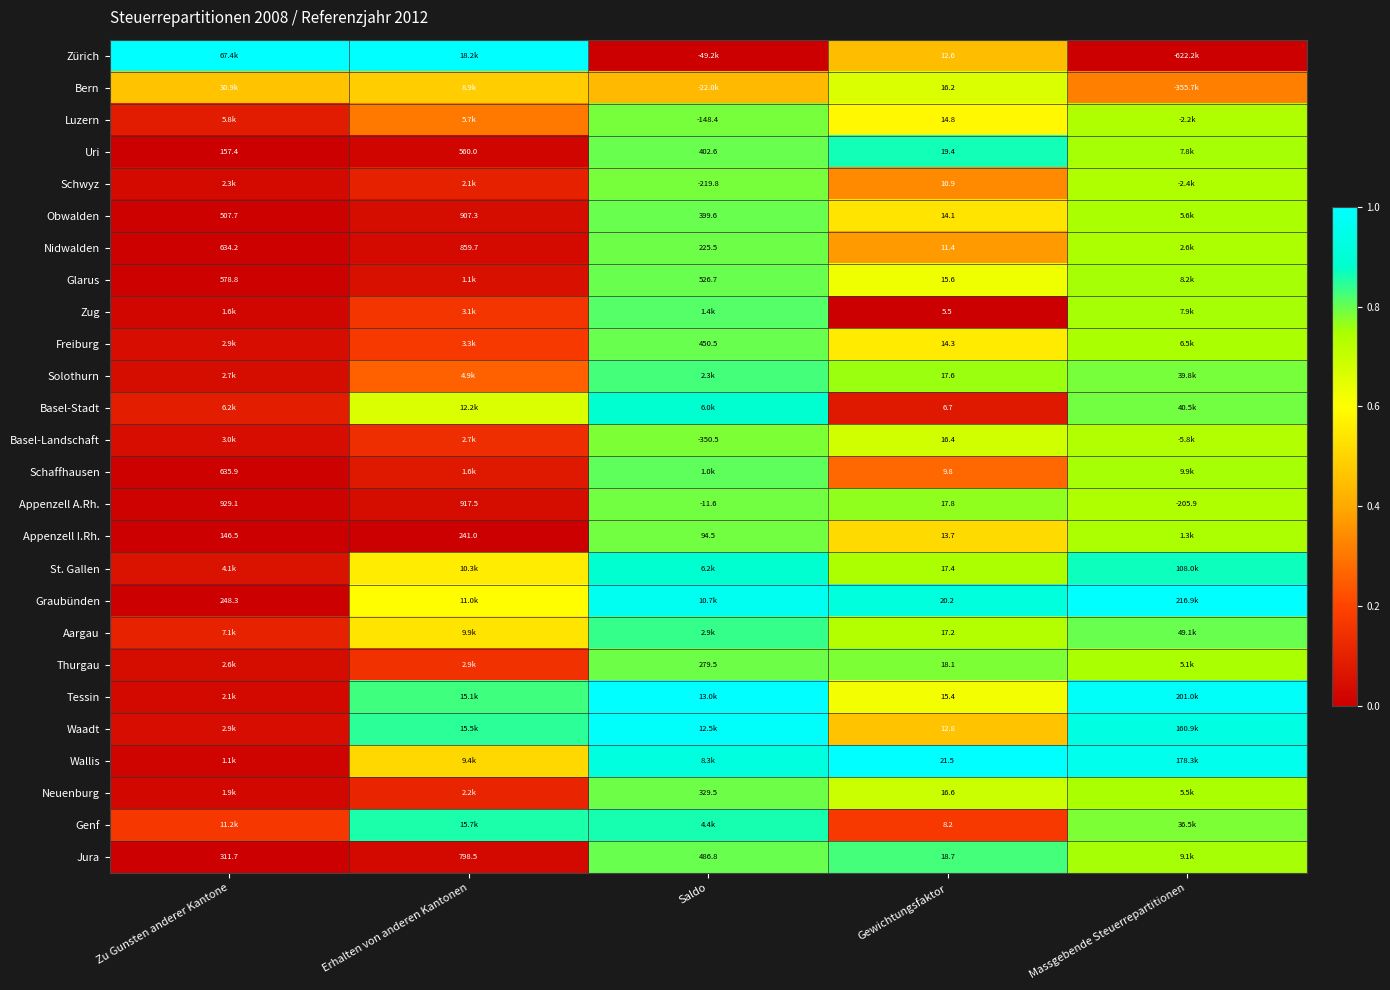

At how many categories does at least one series exceed 0?

5